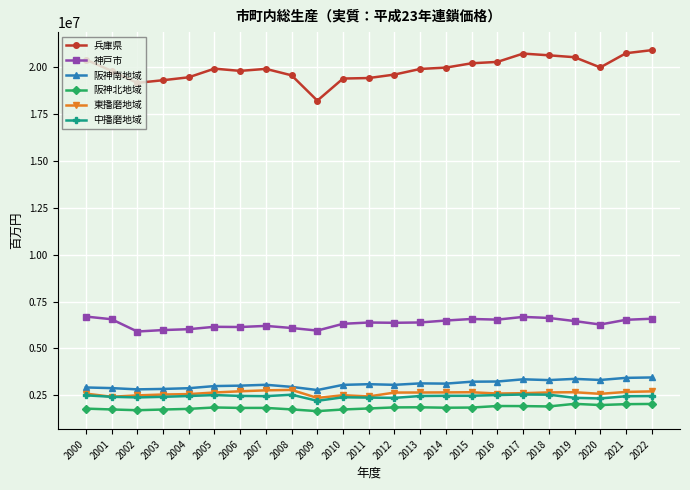

What is the difference between the highest and lowest values at 2017?

18771747